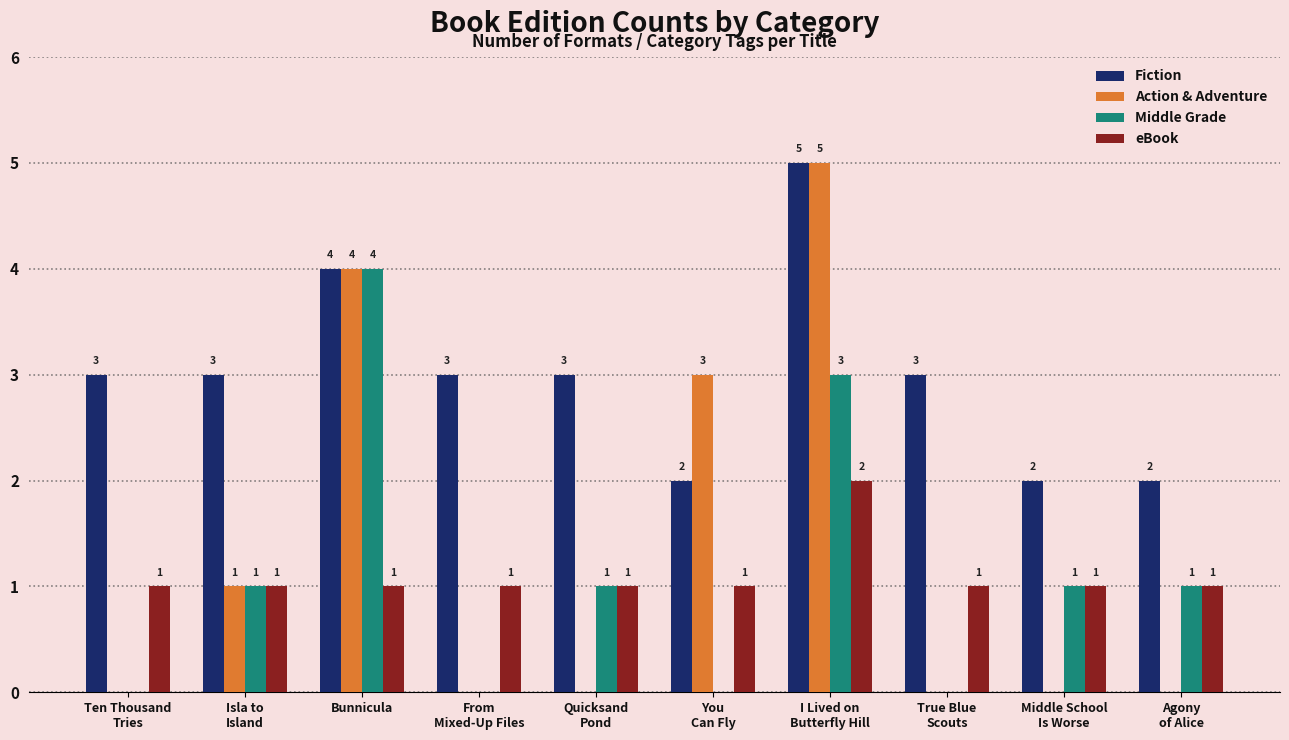

How many categories are shown in the chart?

10